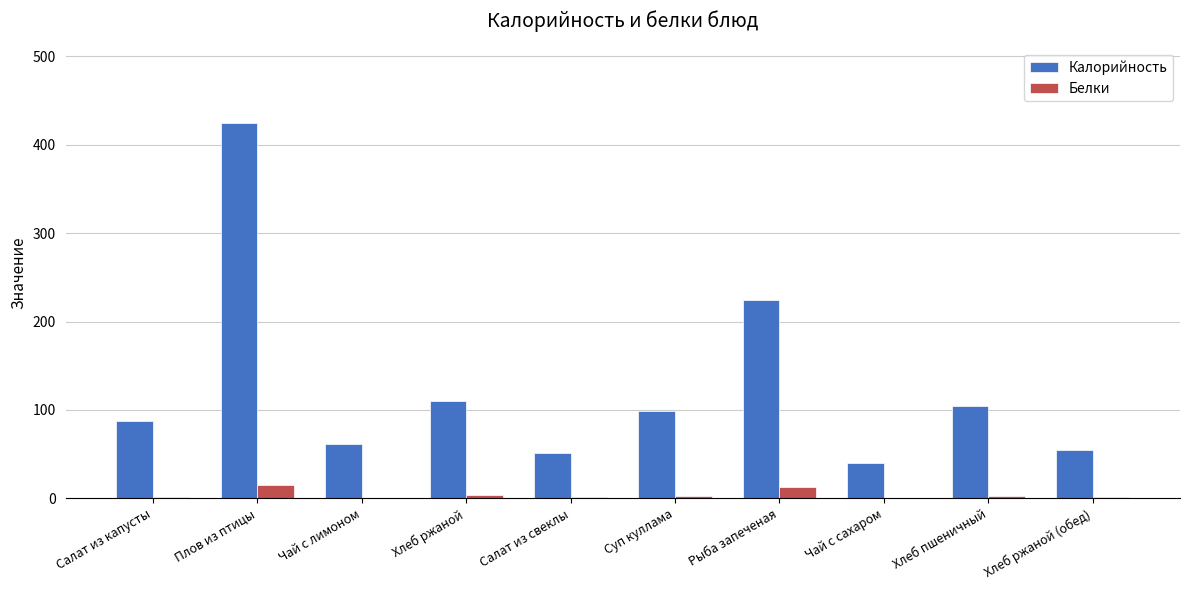

The Калорийность series shows 142 at Суп куллама. True or false?

False